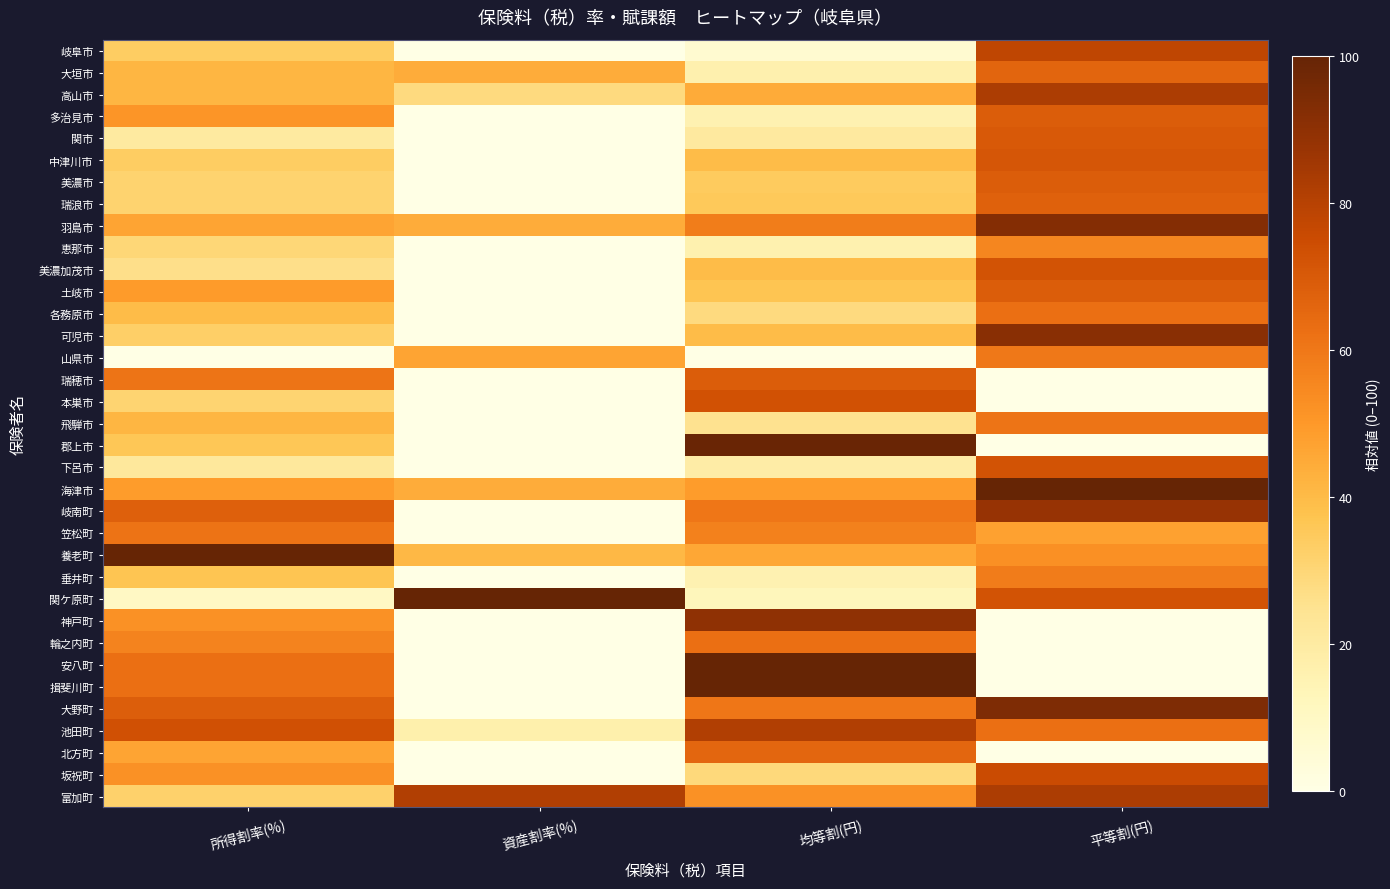

What is the total value across all series at 所得割率(%)?

1533.7